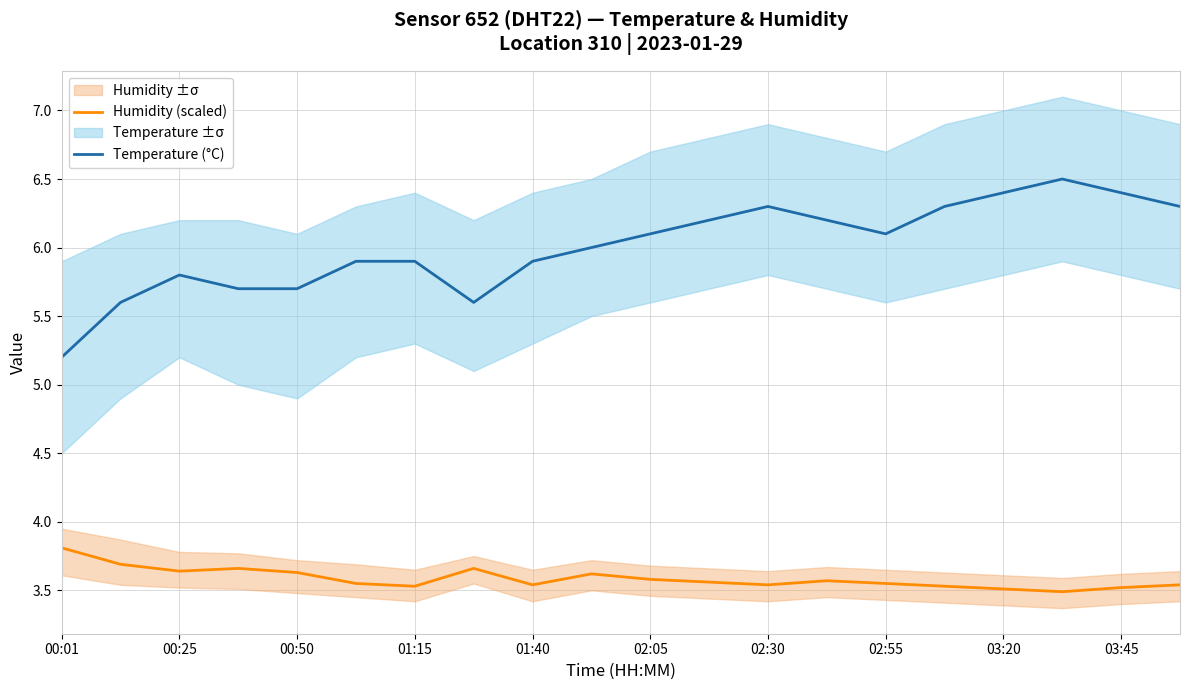

Is the value of Humidity (scaled) at 01:40 greater than the value of Temperature (°C) at 03:20?

No